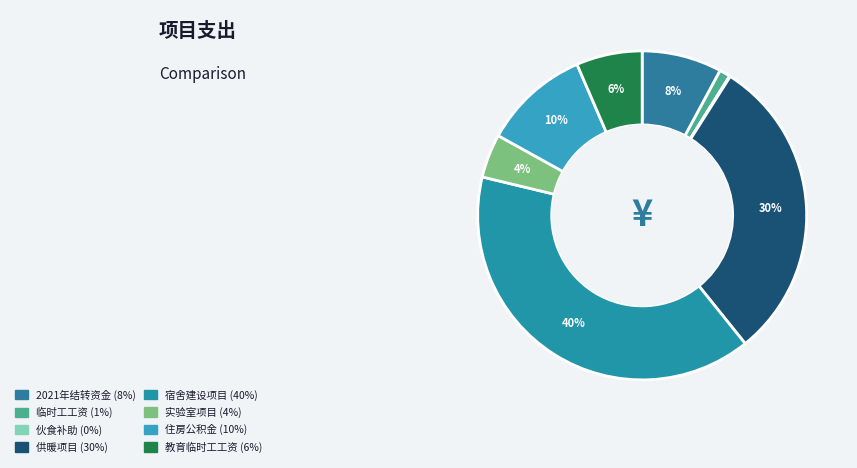

Rank the categories by value from highest to lowest.

中学学生宿舍建设项目, 高海拔义务教育学校集中供暖项目, 县本级教育配套—住房公积金, 2021年结转资金, 县本级教育配套—临时工工资, 理化生实验室项目, 临时工工资, 伙食补助